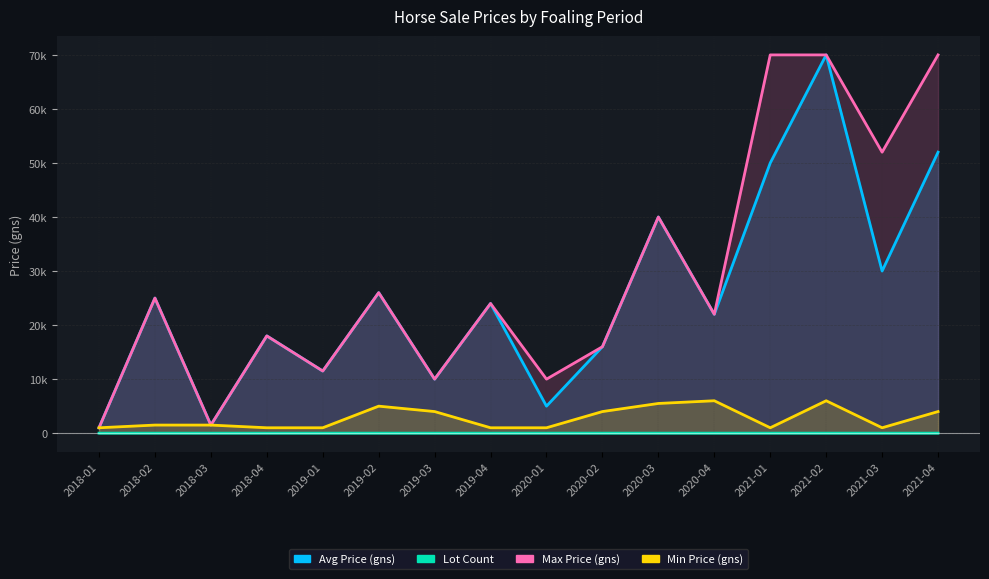

At which category does Avg Price (gns) reach its first local peak?

2018-02